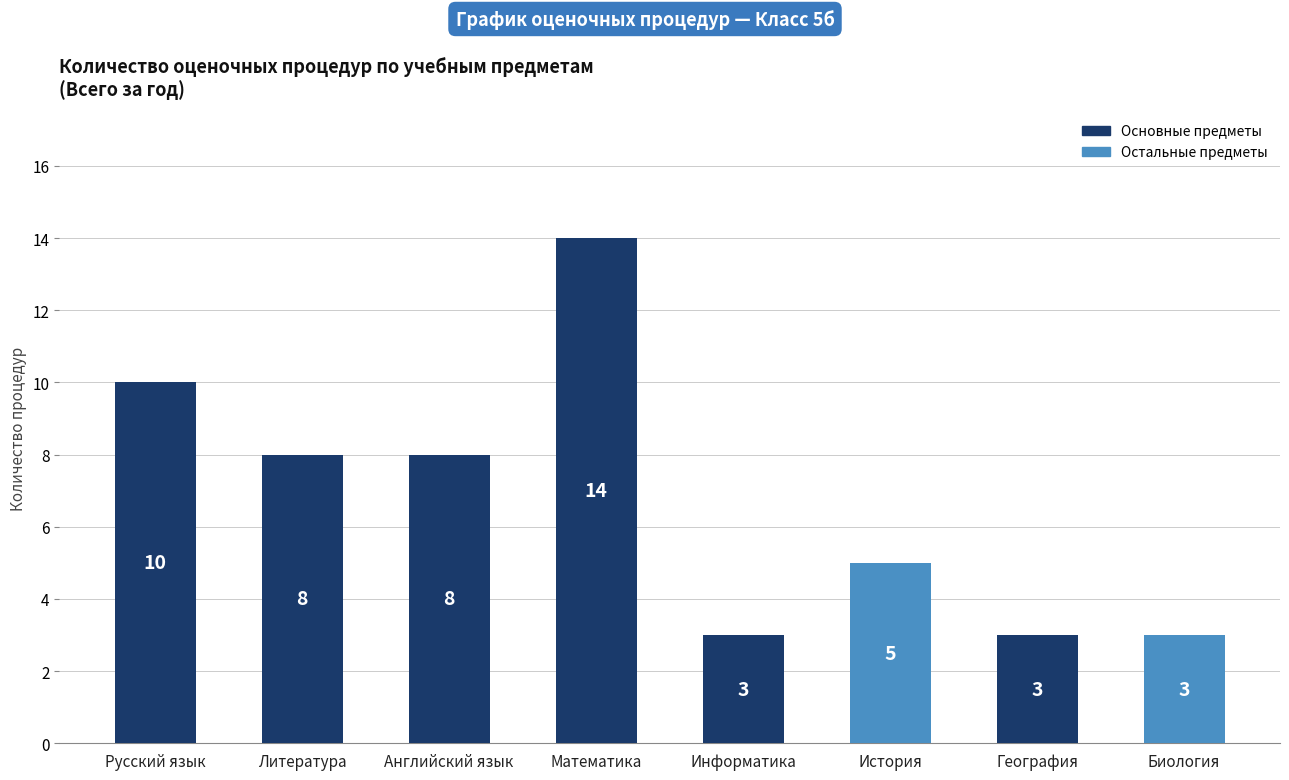

What value does the data have at Английский язык, to the nearest 5?

10